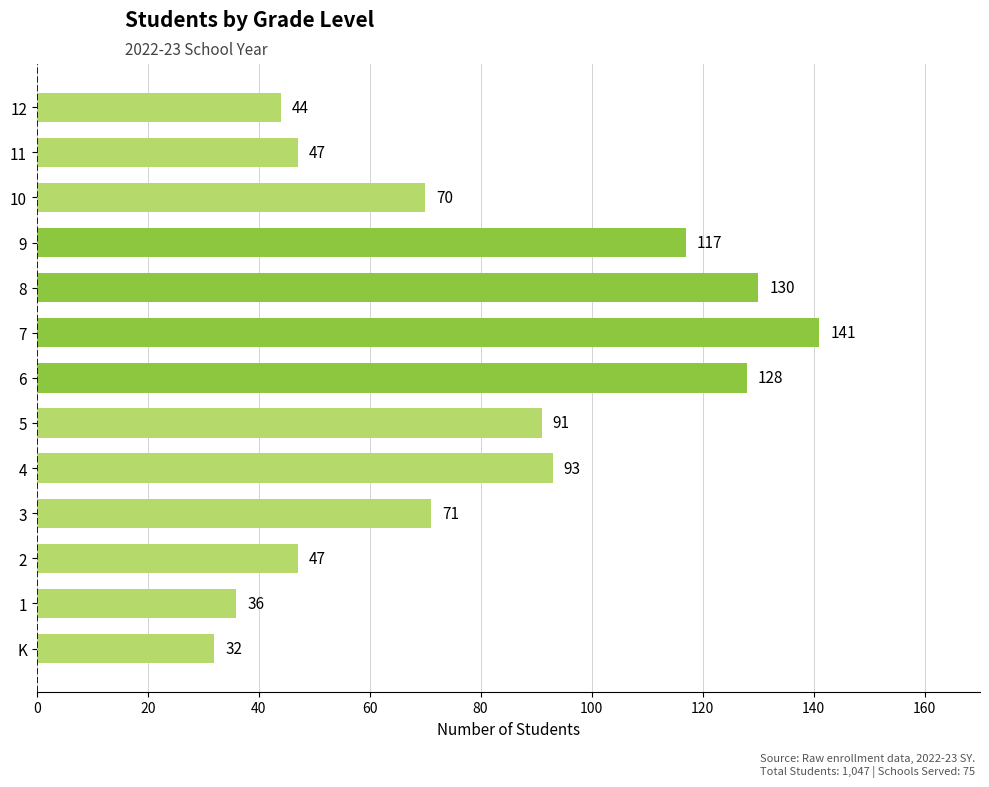

Read the value at 2, to the nearest 50.

50